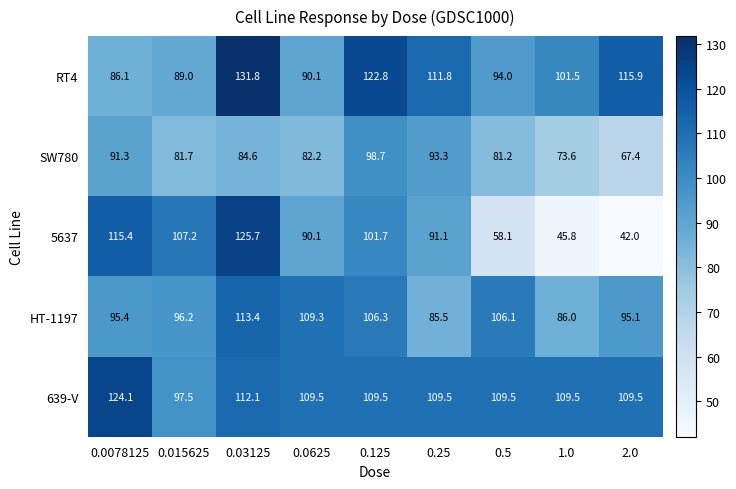

At 0.0078125, list the series in order from largest to smallest.

639-V, 5637, HT-1197, SW780, RT4